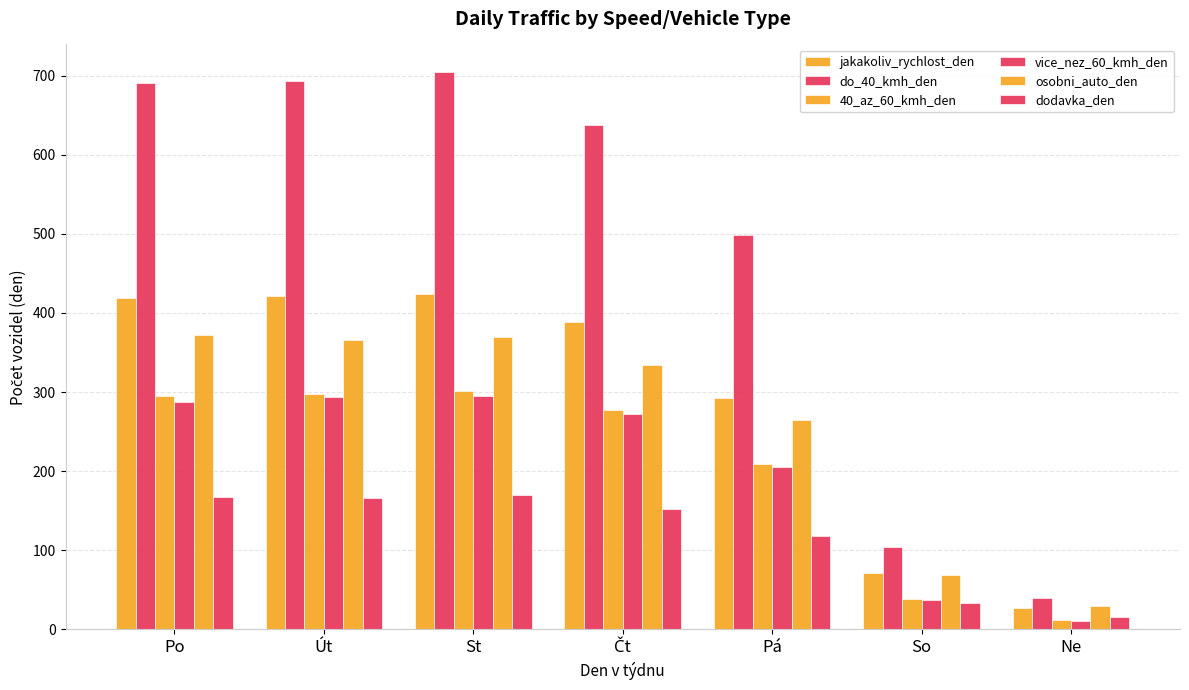

Are the bars grouped side by side (vs. stacked)?

Yes